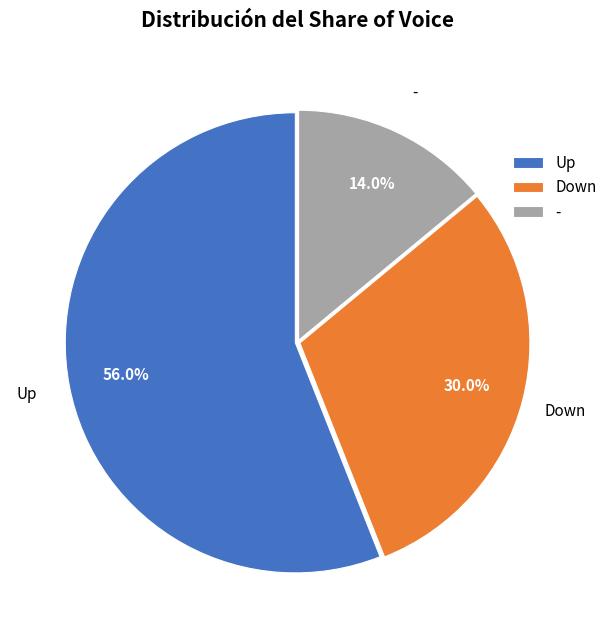

Which has a higher value, - or Down?

Down